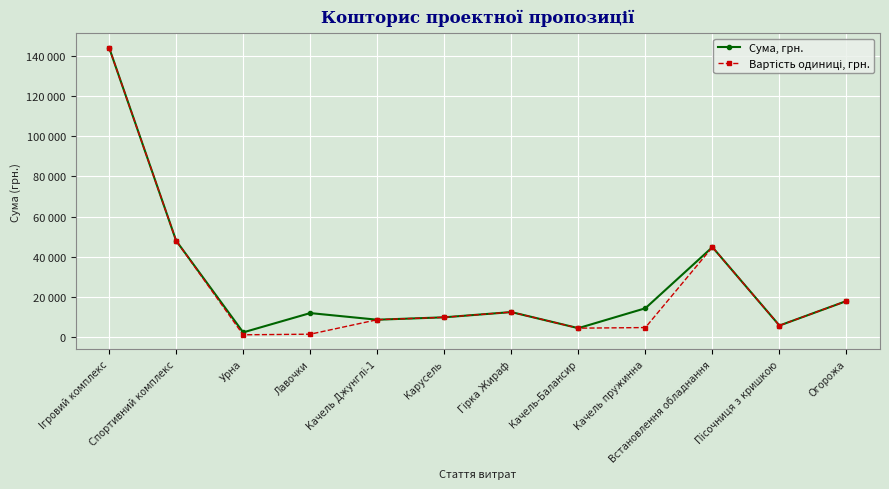

Does the chart have visible grid lines?

Yes